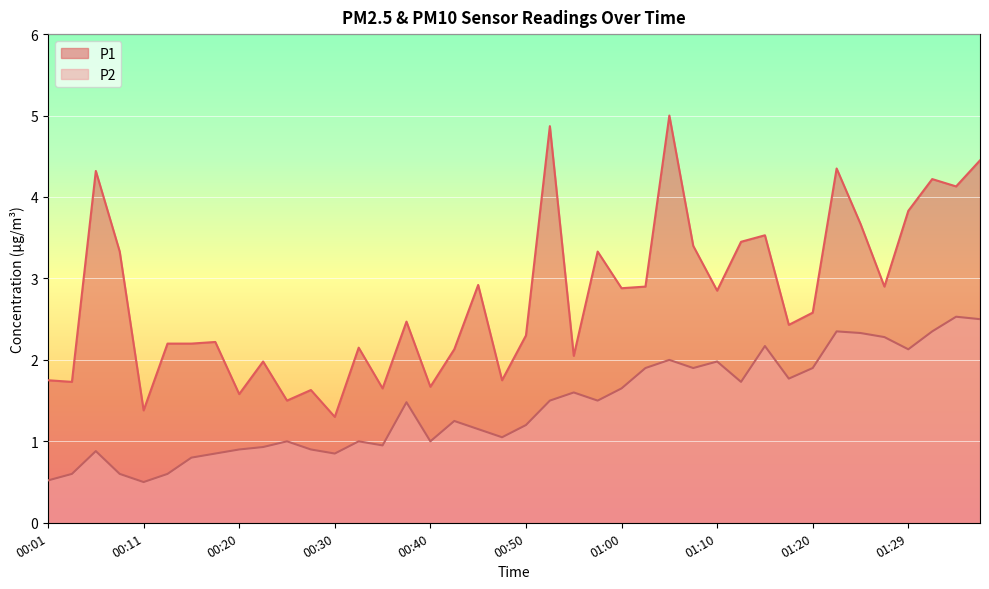

Rank the series at 01:02 from highest to lowest value.

P1, P2